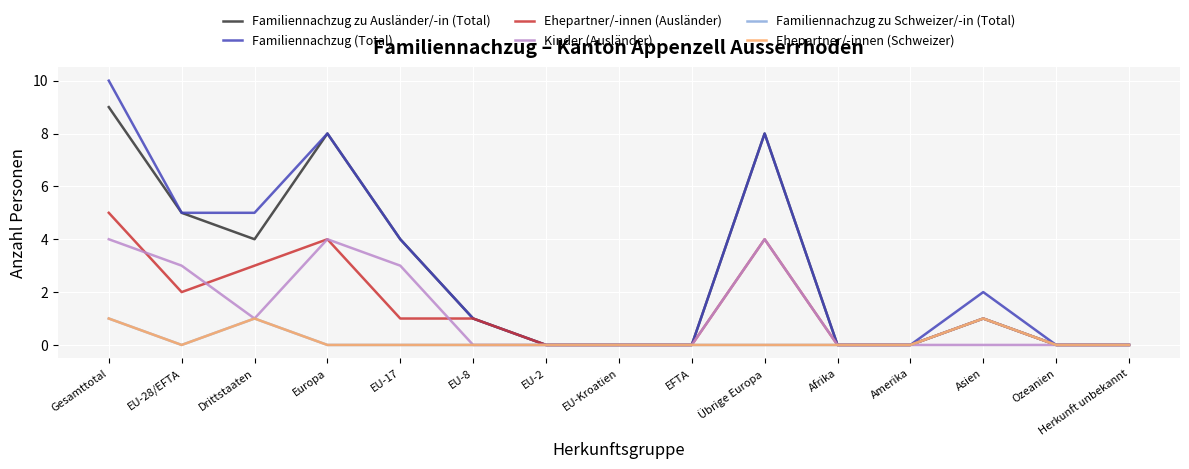

True or false: Familiennachzug zu Schweizer/-in (Total) and Familiennachzug zu Ausländer/-in (Total) cross at least once.

False